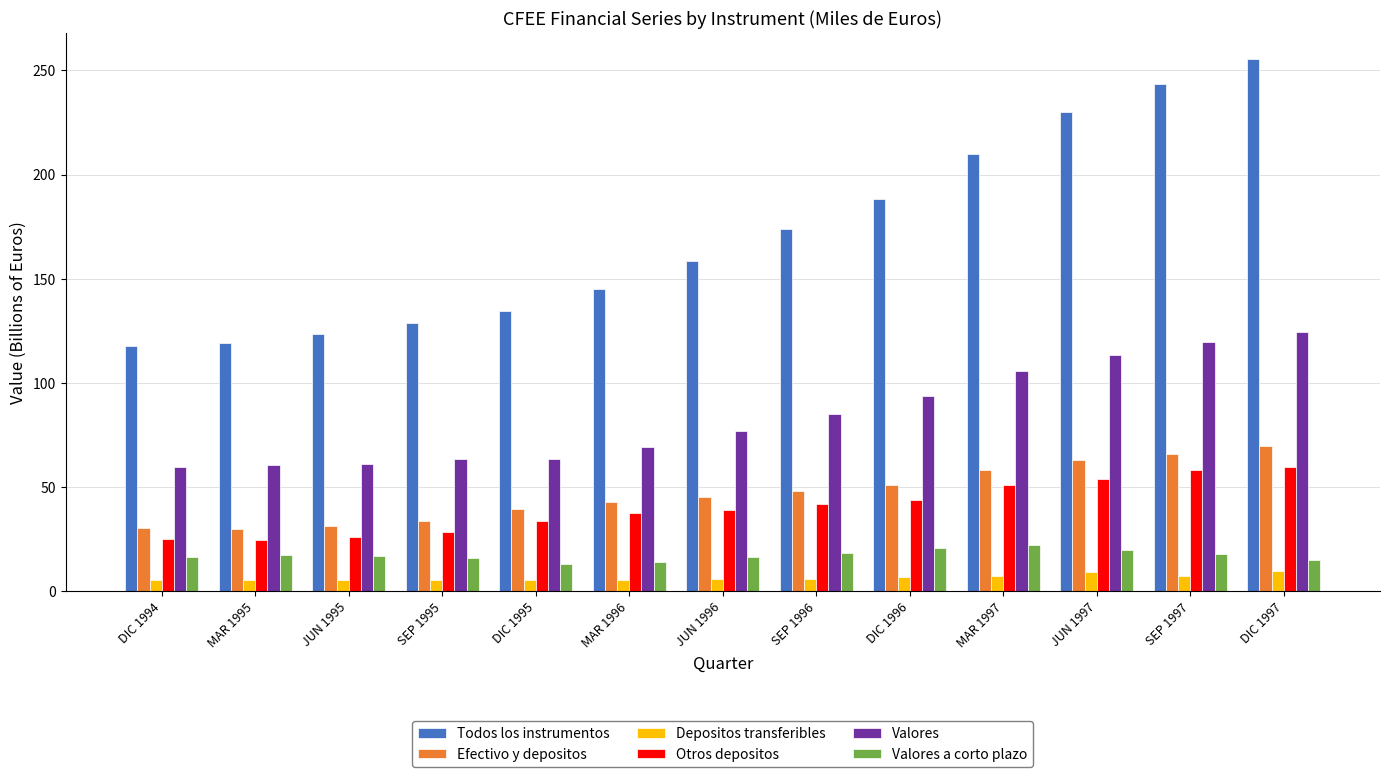

How many data points does each series have?

13